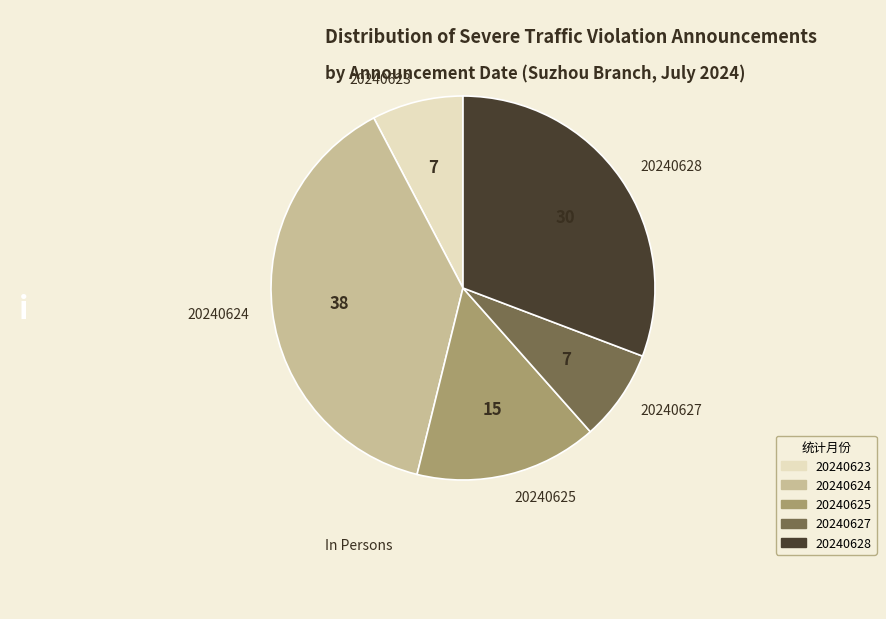

How many segments does this pie chart have?

5